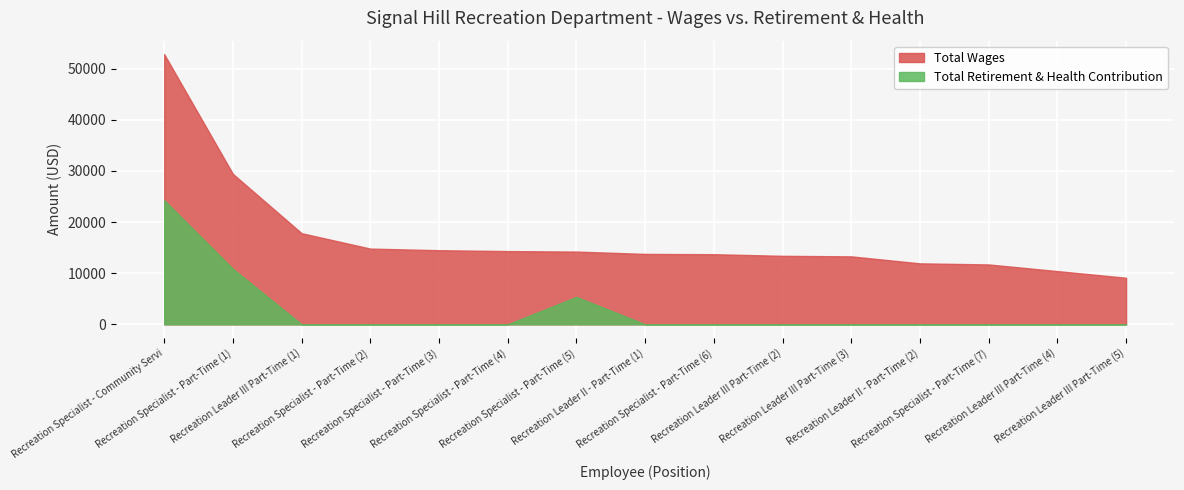

True or false: Total Wages has a value of 52817 at Total Wages.

True